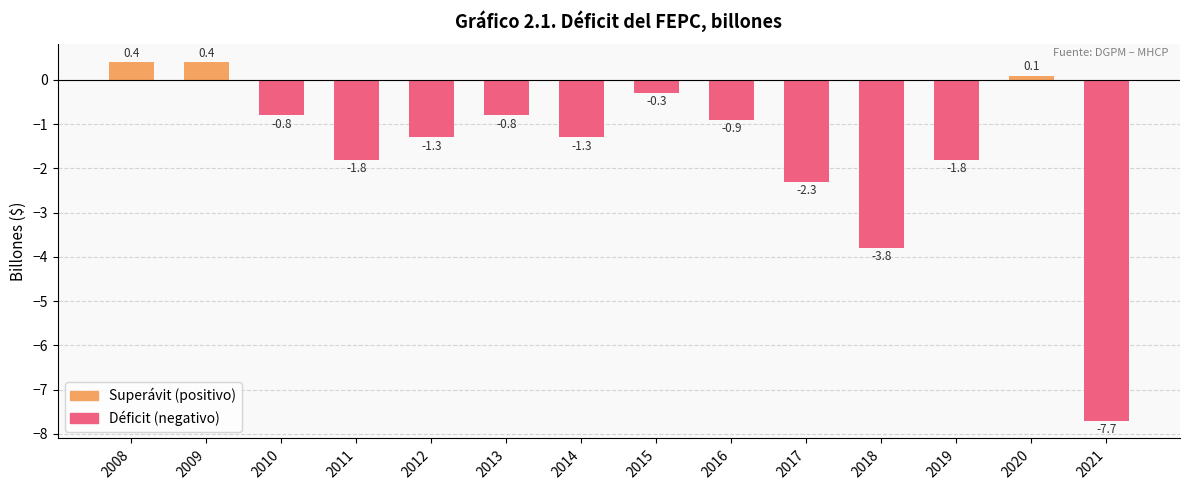

What is the average value?

-1.6